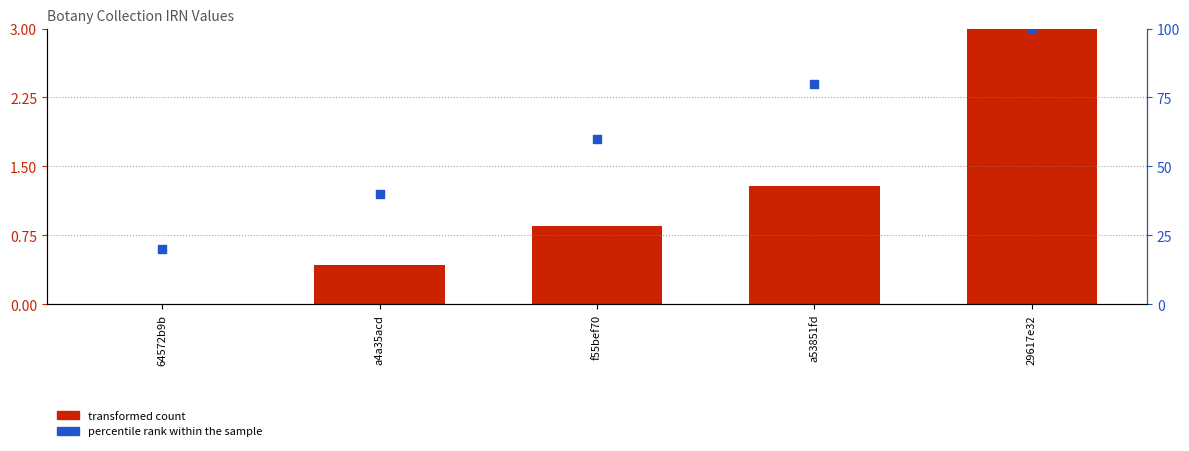

What are all the series names shown in the legend?

transformed count, percentile rank within the sample